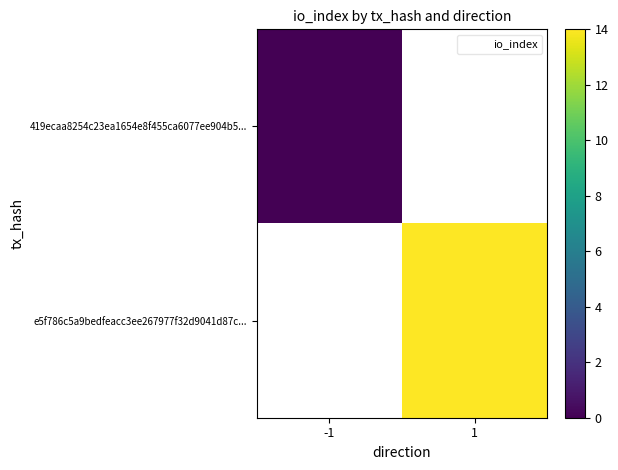

List the series in order of their peak value, lowest first.

419ecaa8254c23ea1654e8f455ca6077ee904b5..., e5f786c5a9bedfeacc3ee267977f32d9041d87c...